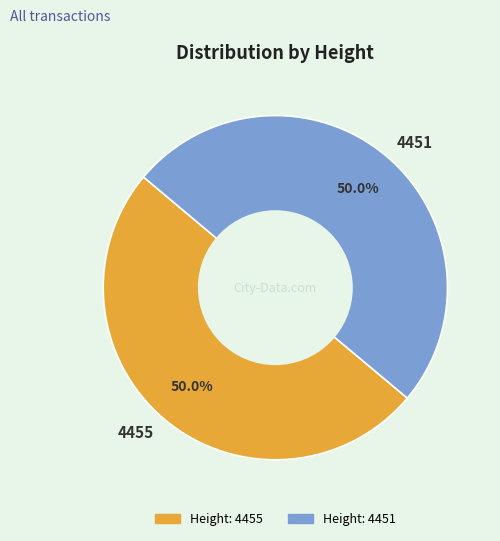

How many slices are in this pie chart?

2